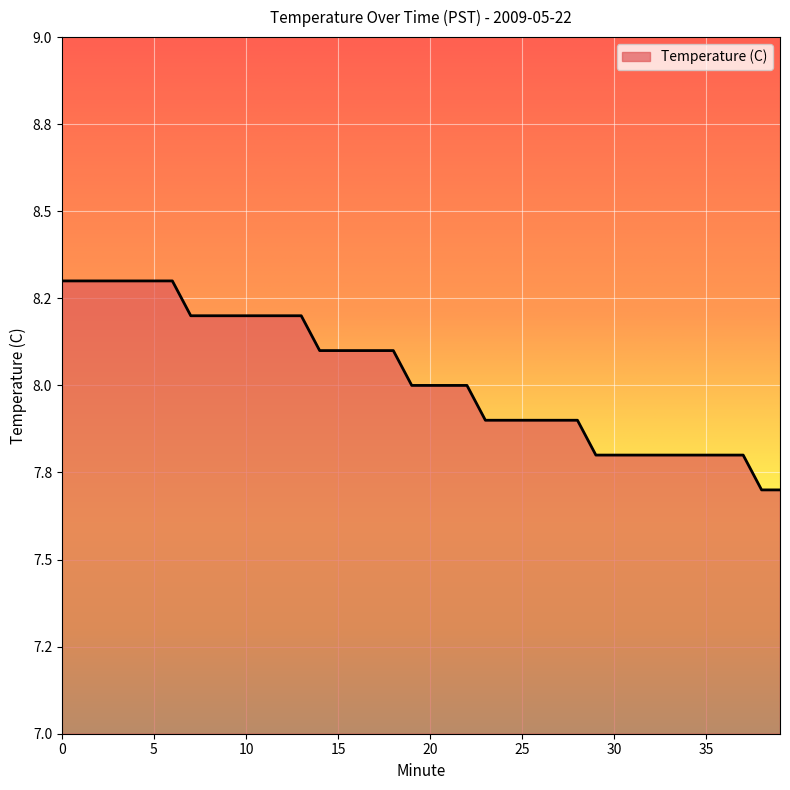

True or false: there are more than 0 points higher than both neighbors.

False